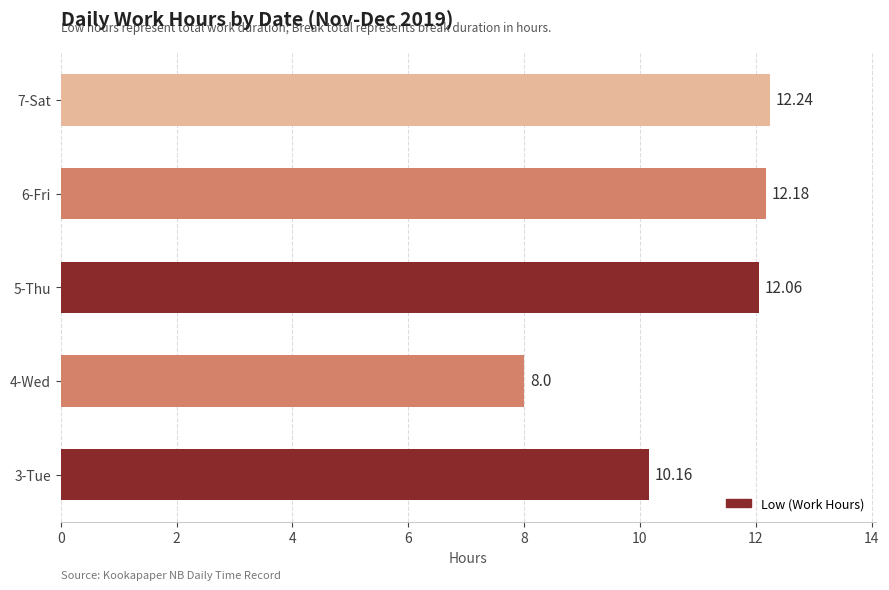

Does the chart contain any negative values?

No